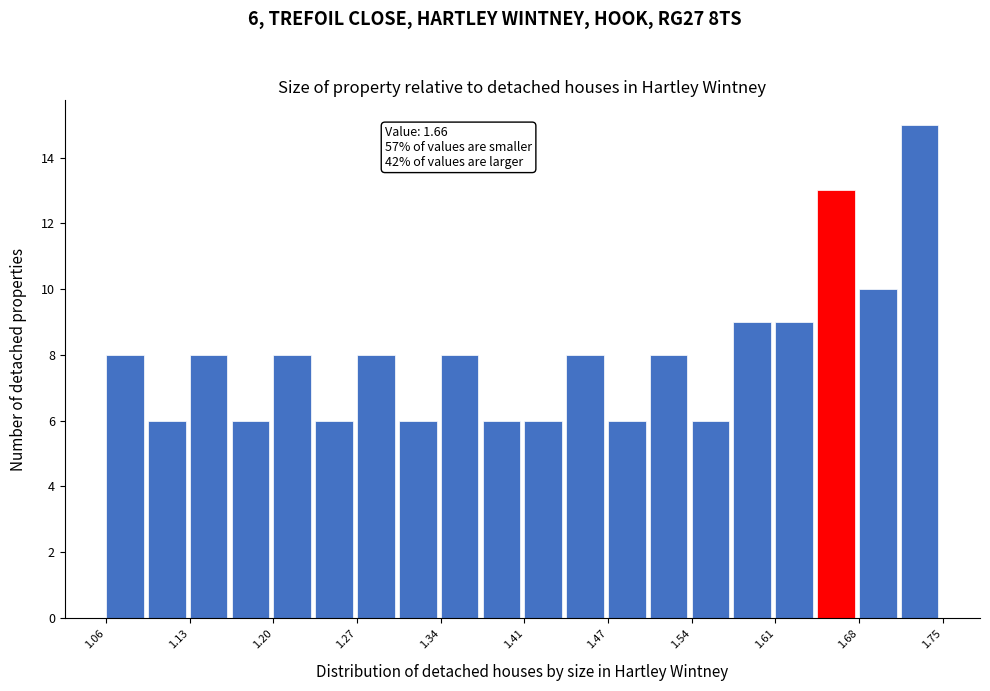

Read against the x-axis, roughly where is the centre of the tallest bar?

1.73